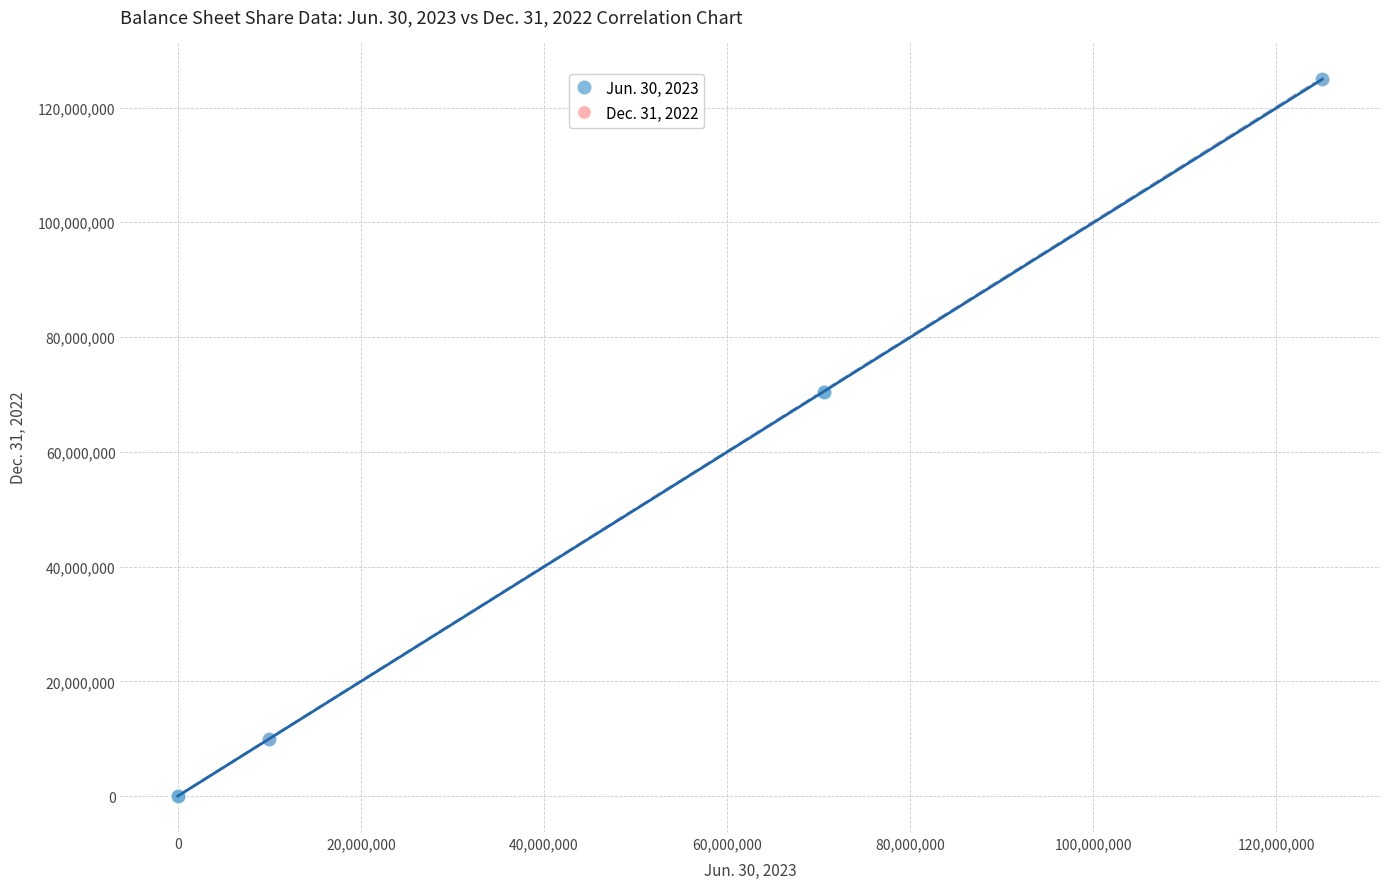

Which series has the largest Y range (max minus min)?

Jun. 30, 2023